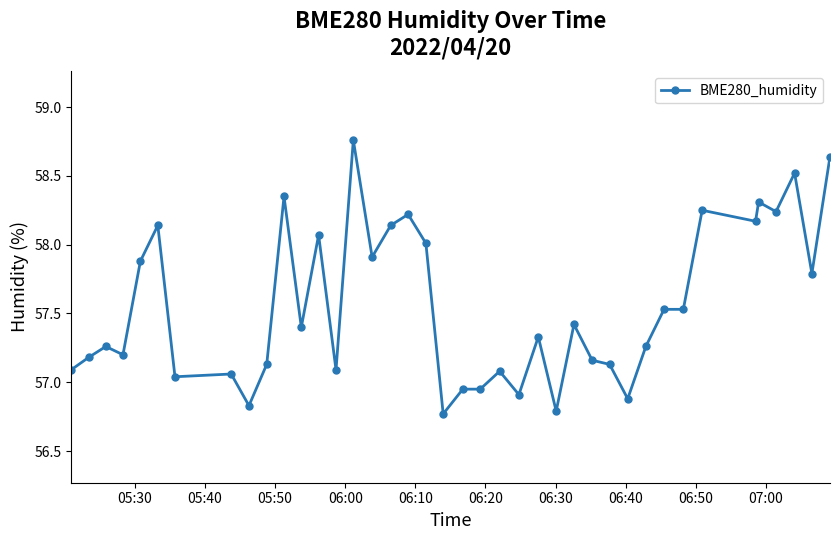

What is the value of the 30th point from the left?

56.9